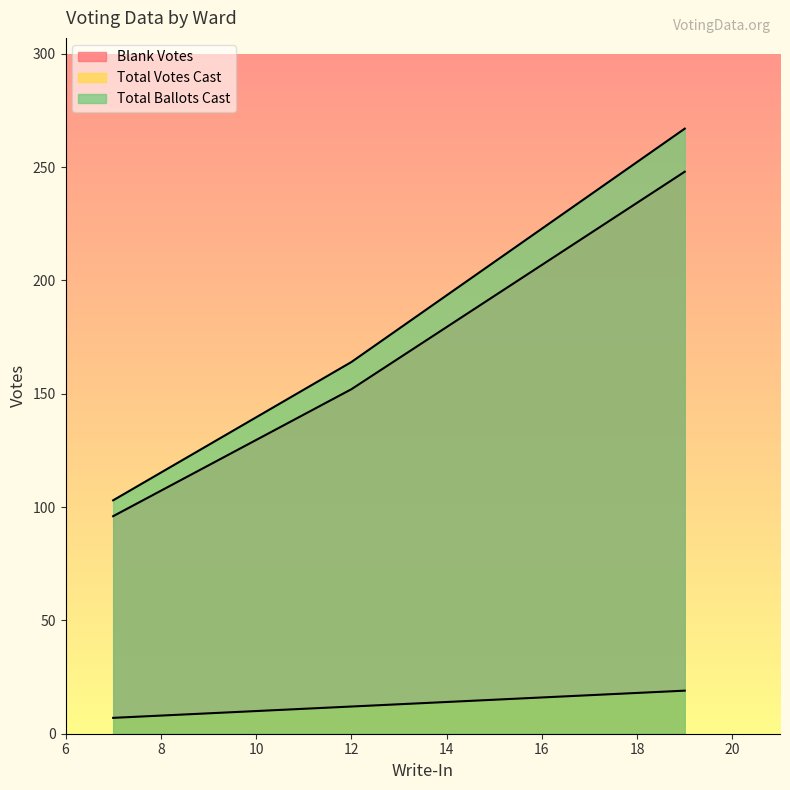

What is the total value across all series at Totals?

534